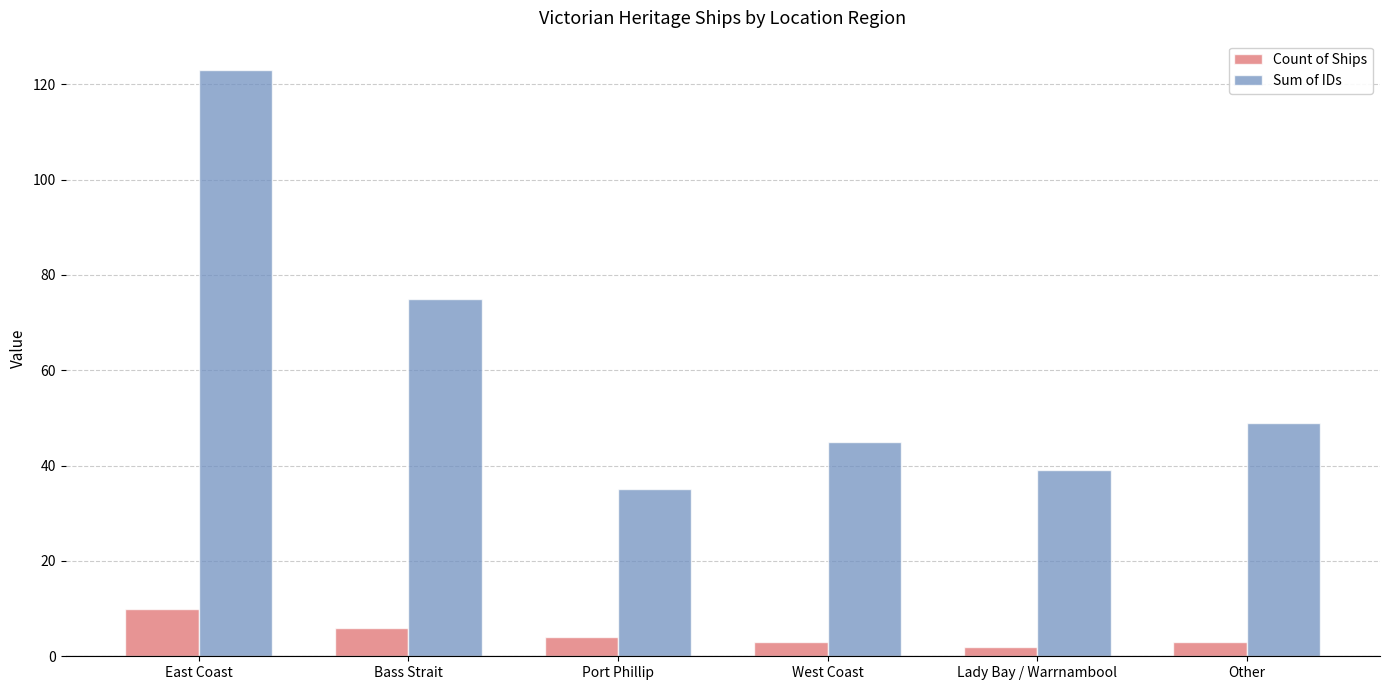

Is the value of Sum of IDs at Port Phillip greater than the value of Count of Ships at Bass Strait?

Yes